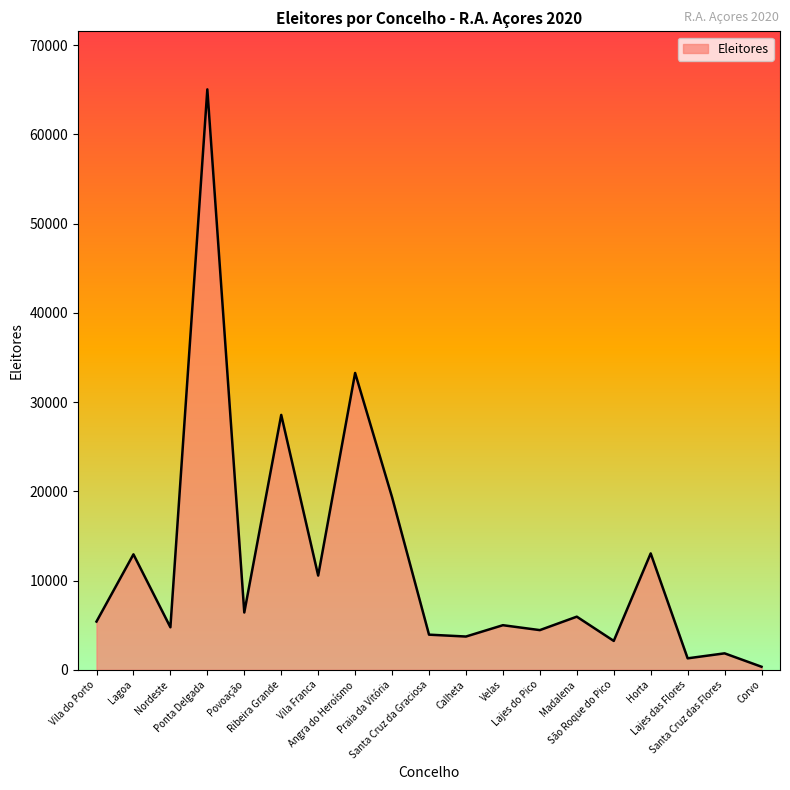

What is the greatest value displayed?

65031